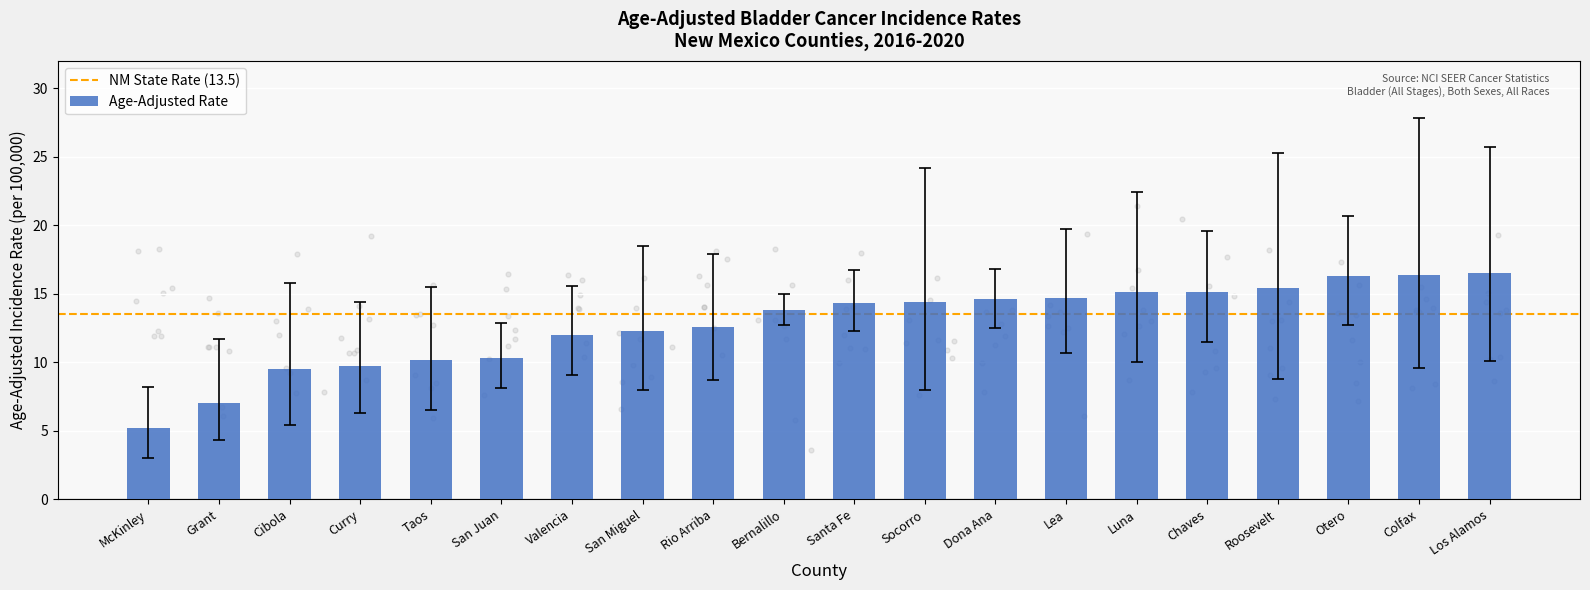

What is the change in value from Taos to Rio Arriba?

+2.4